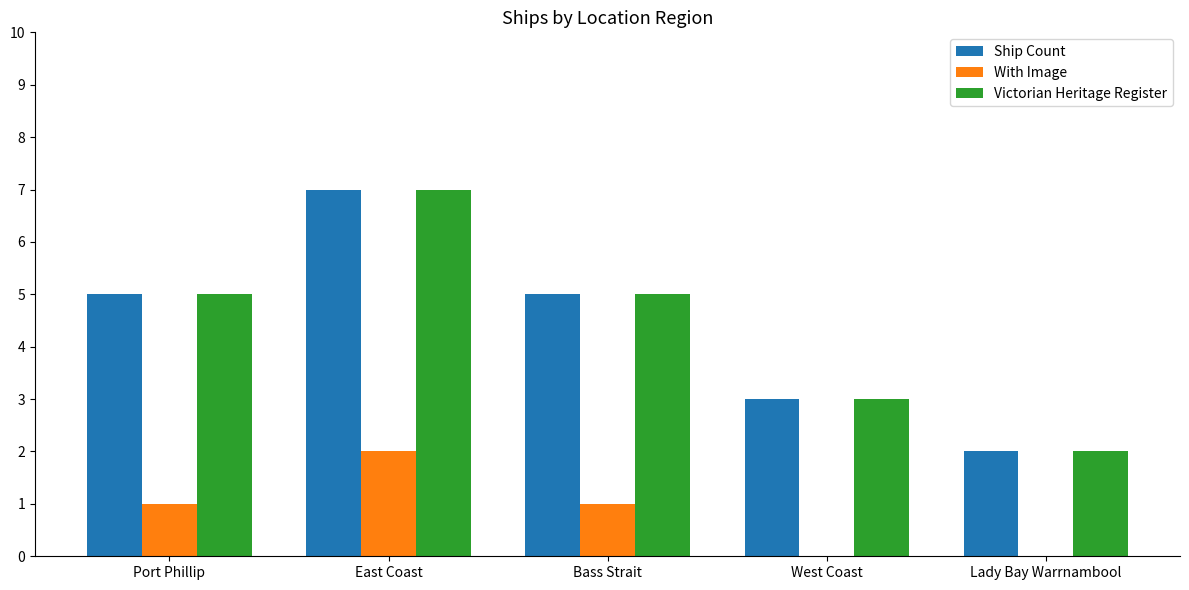

The value of With Image at West Coast is -1. True or false?

False